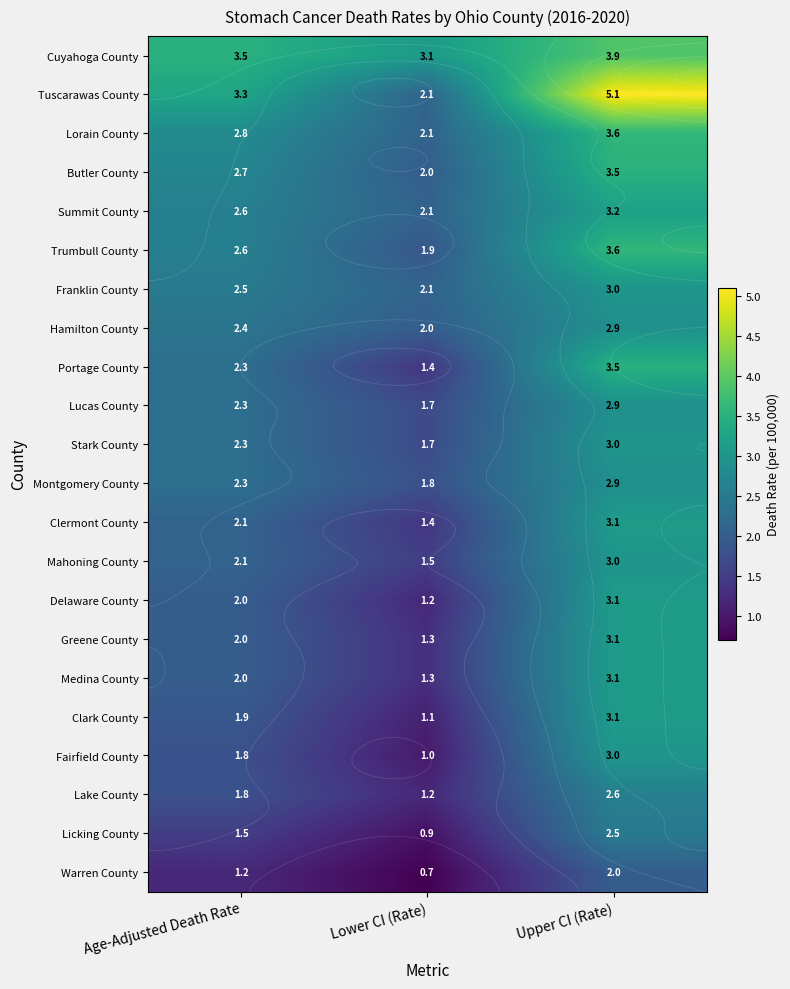

Which label corresponds to the largest value in the chart?

Upper CI (Rate)